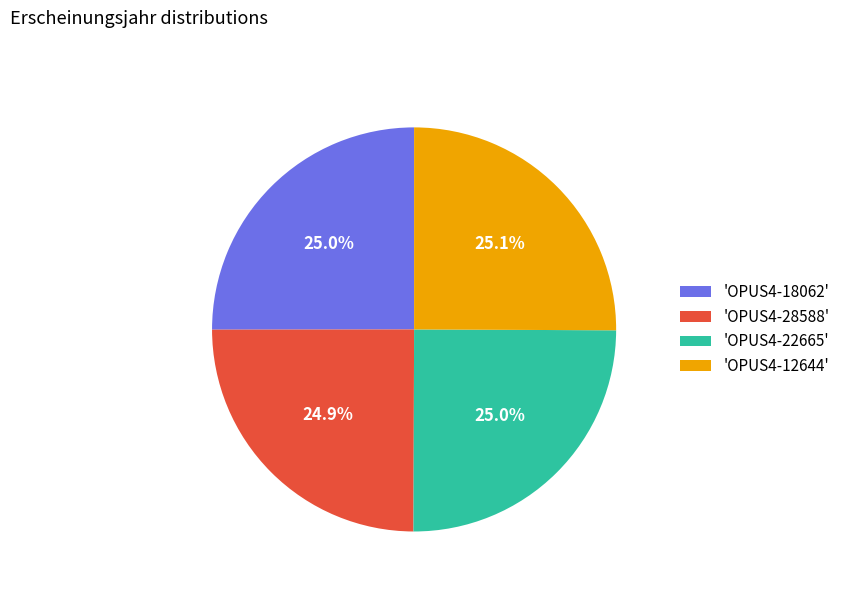

Approximately how many times larger is the value at 'OPUS4-18062' compared to 'OPUS4-22665'?

1.0